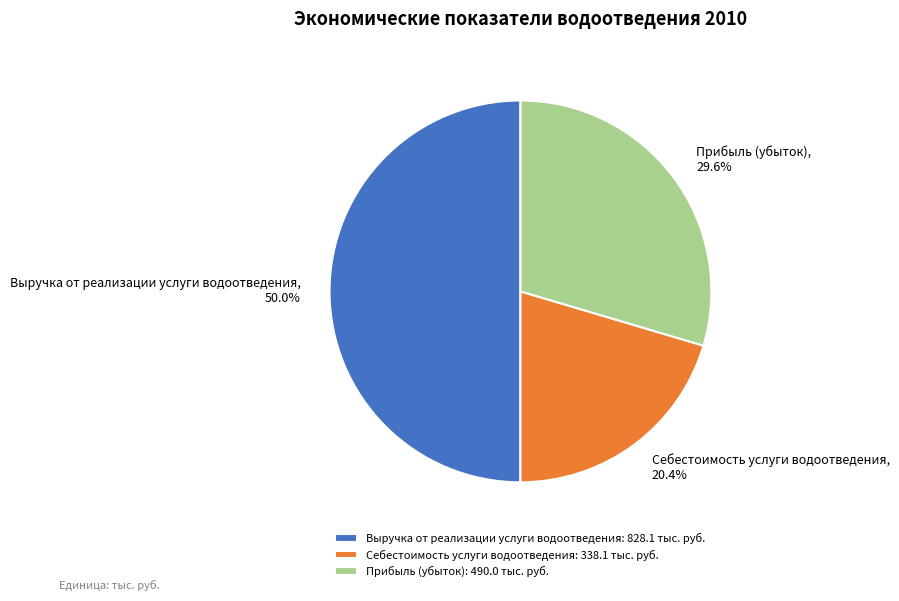

True or false: Прибыль (убыток) accounts for 30% of the total.

True